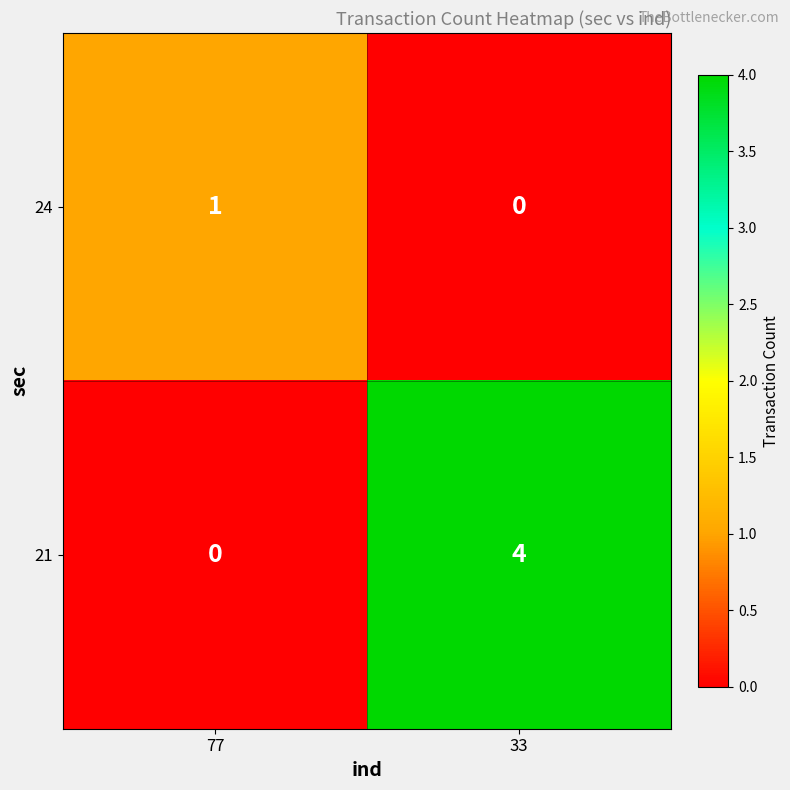

What is the difference between the maximum and minimum values in the 21 series?

4